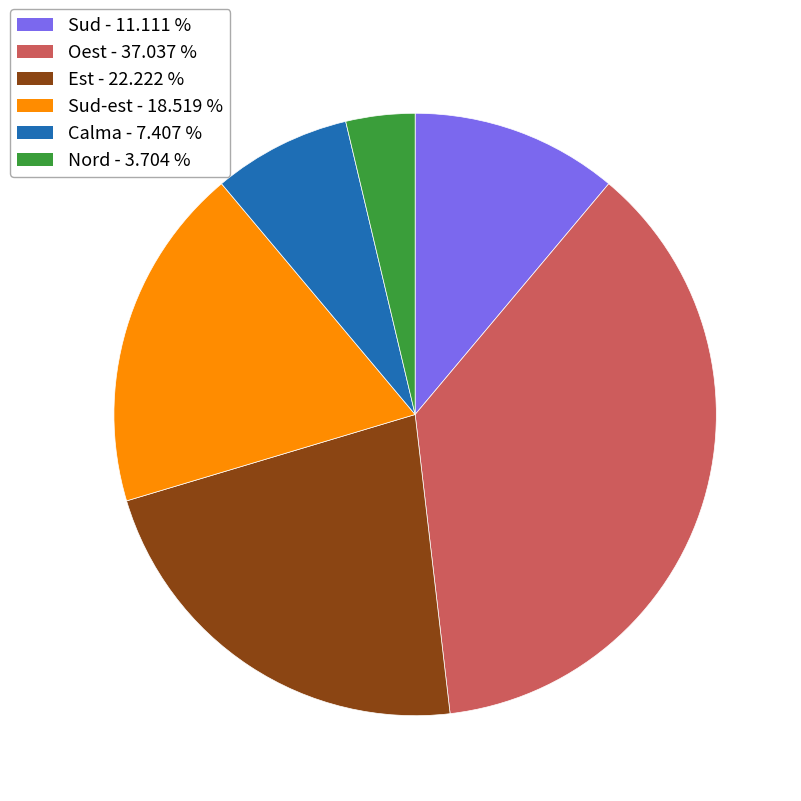

Count the number of slices in the pie.

6